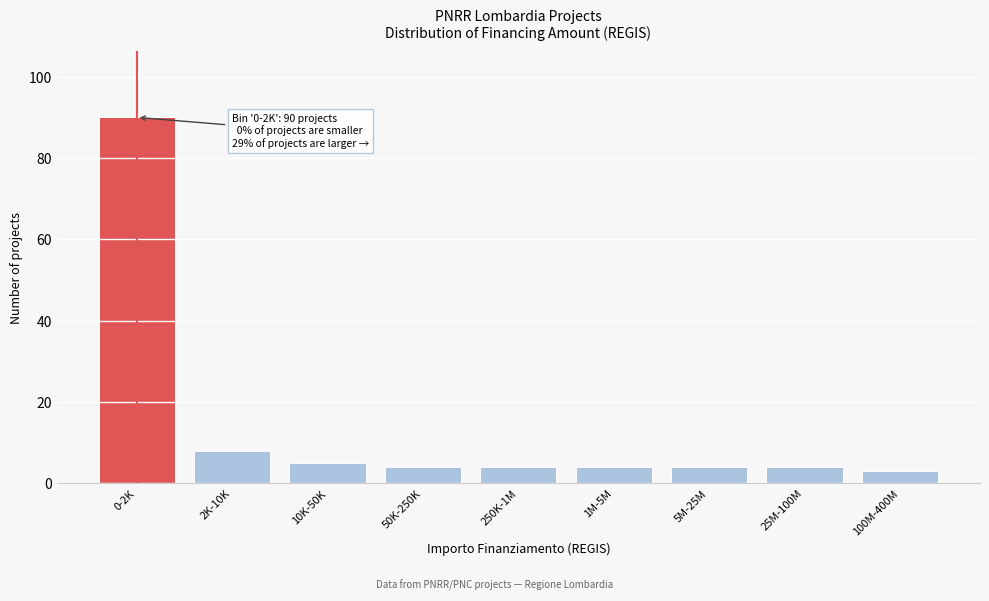

Reading left to right, what are all the values shown in this chart?

90	8	5	4	4	4	4	4	3